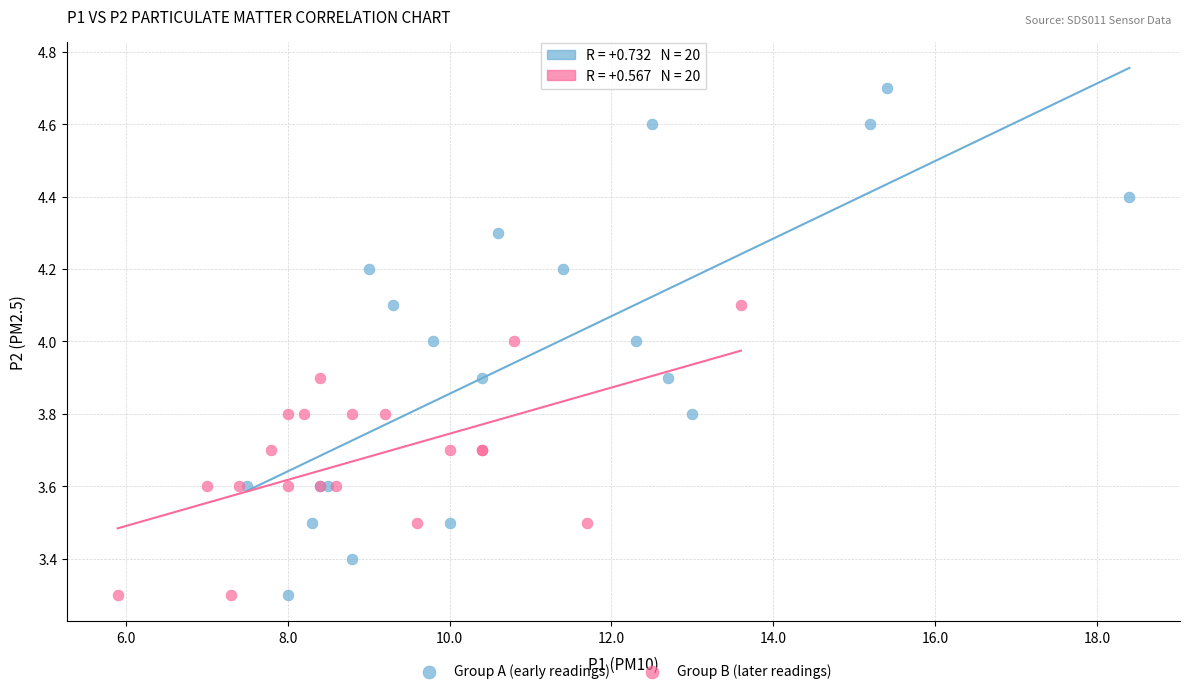

What are all the series names shown in the legend?

Group A (early readings), Group B (later readings)